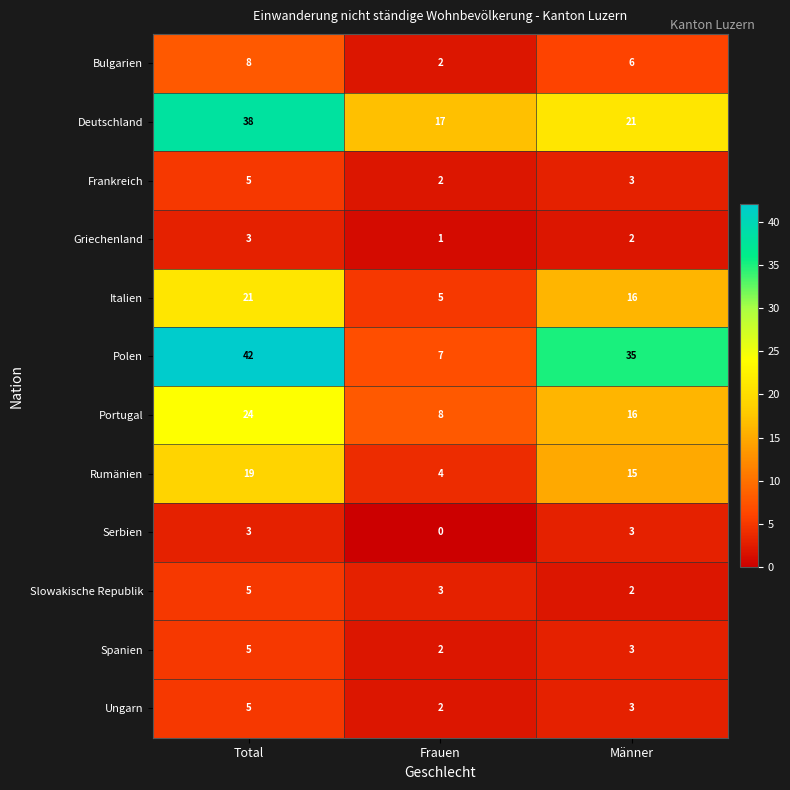

At which label does Spanien reach its peak?

Total